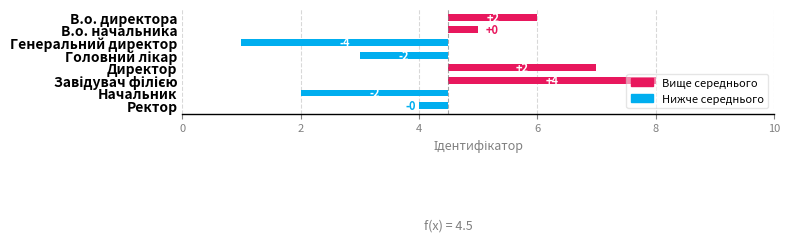

What is the sum of all values?

16.0